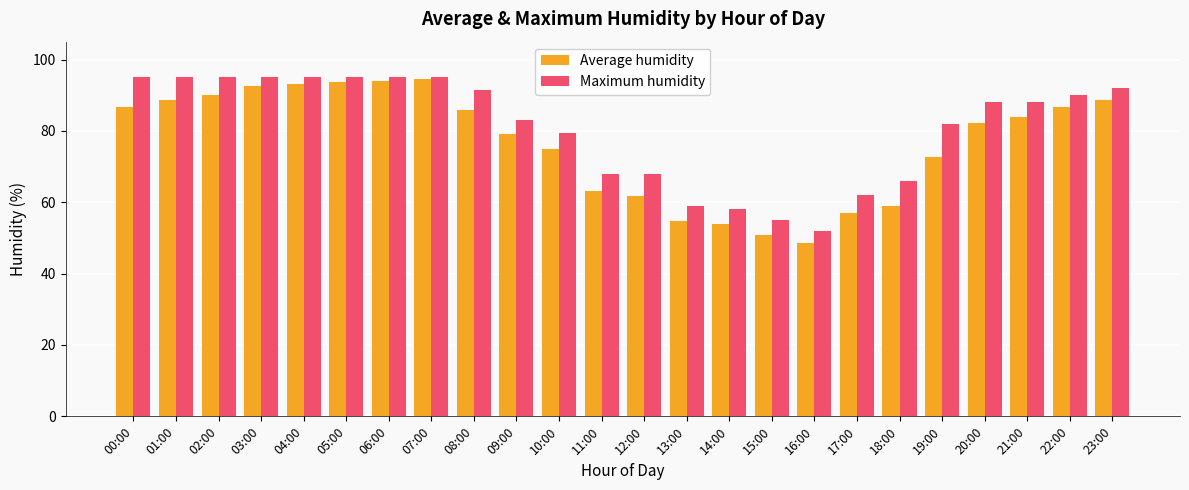

What is the difference between the highest and lowest values at 12:00?

6.2